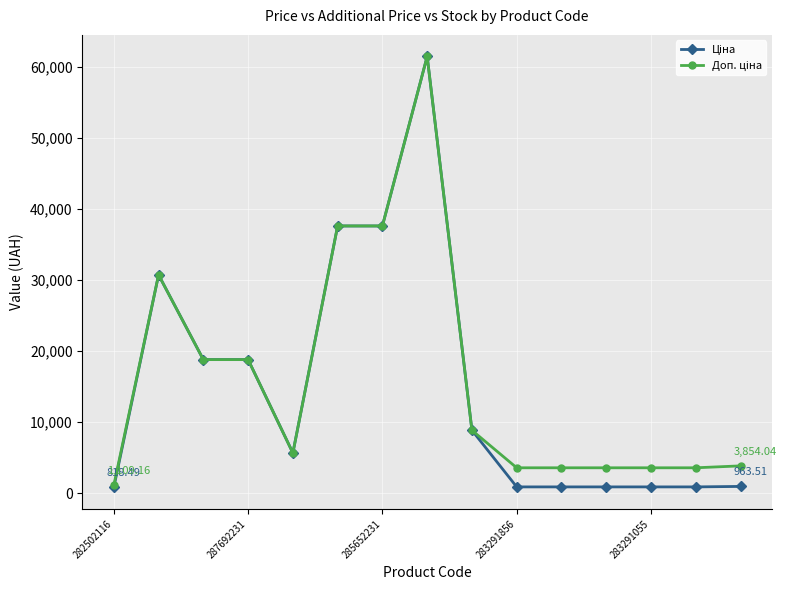

At how many categories does at least one series exceed 12649?

6